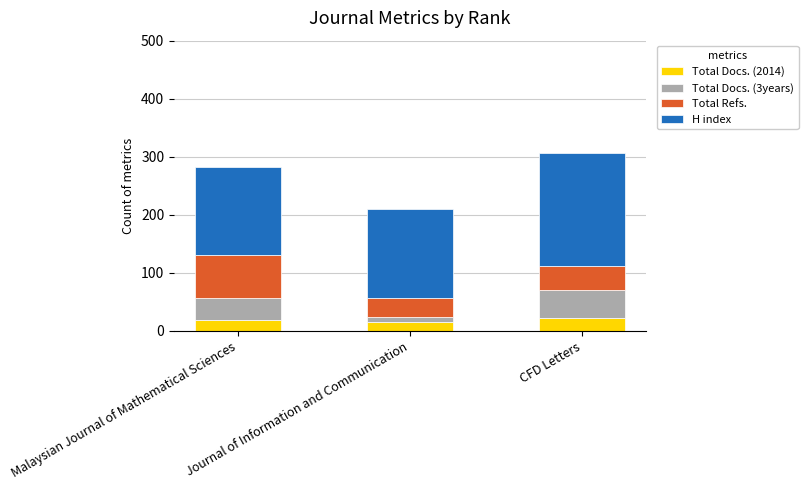

Does the chart contain any negative values?

No